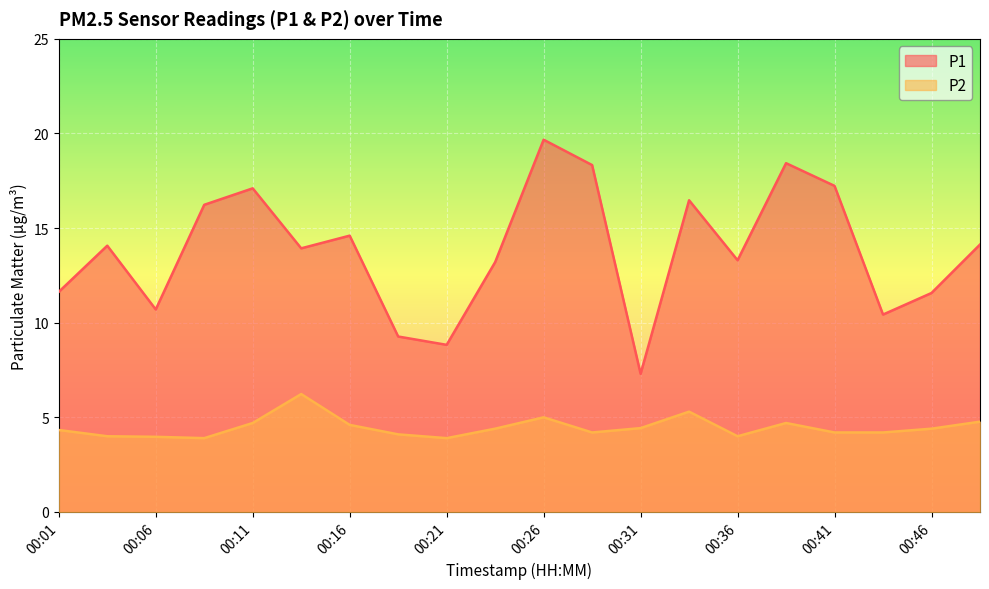

Where is P1 nearest to the value 13?

00:23